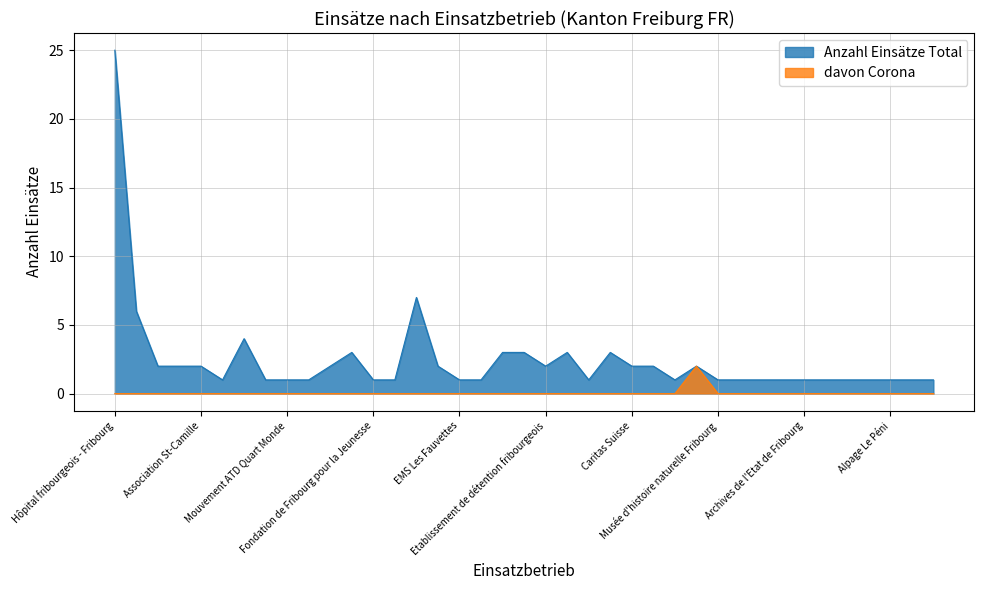

What is the difference between the maximum and second lowest values in the Anzahl Einsätze Total series?

24